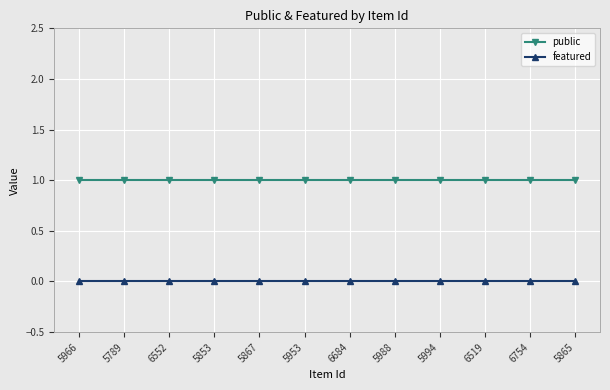

True or false: featured and public intersect in this chart.

False